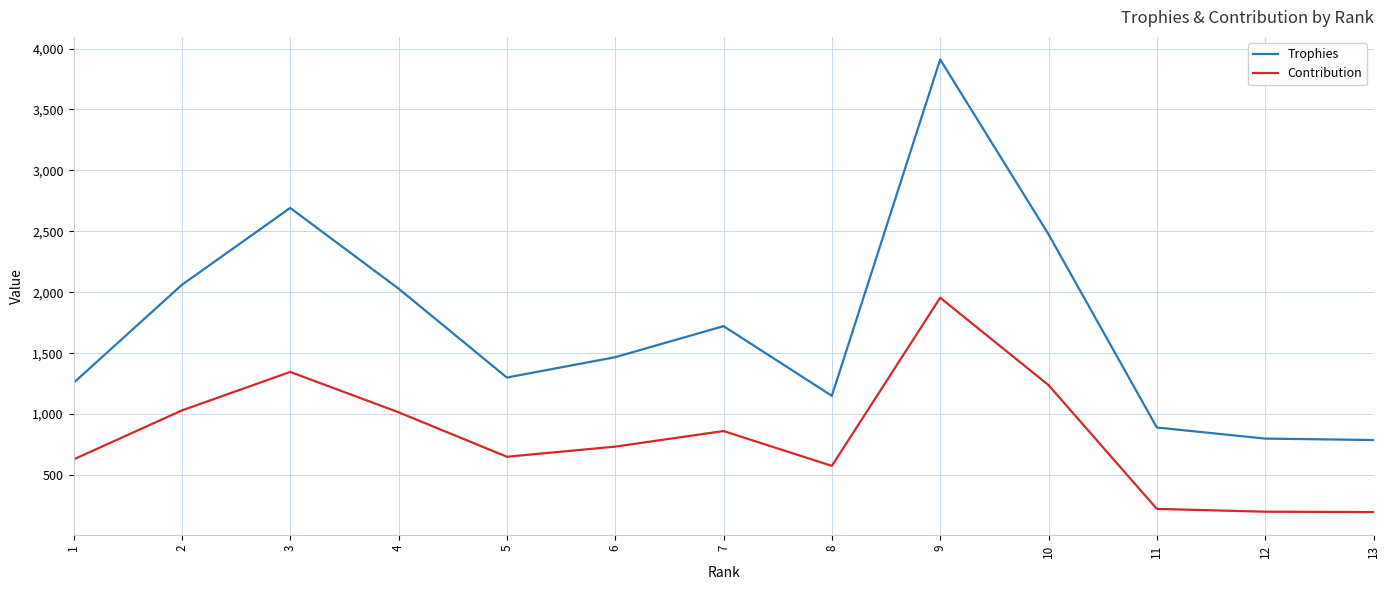

What are all the series names shown in the legend?

Trophies, Contribution